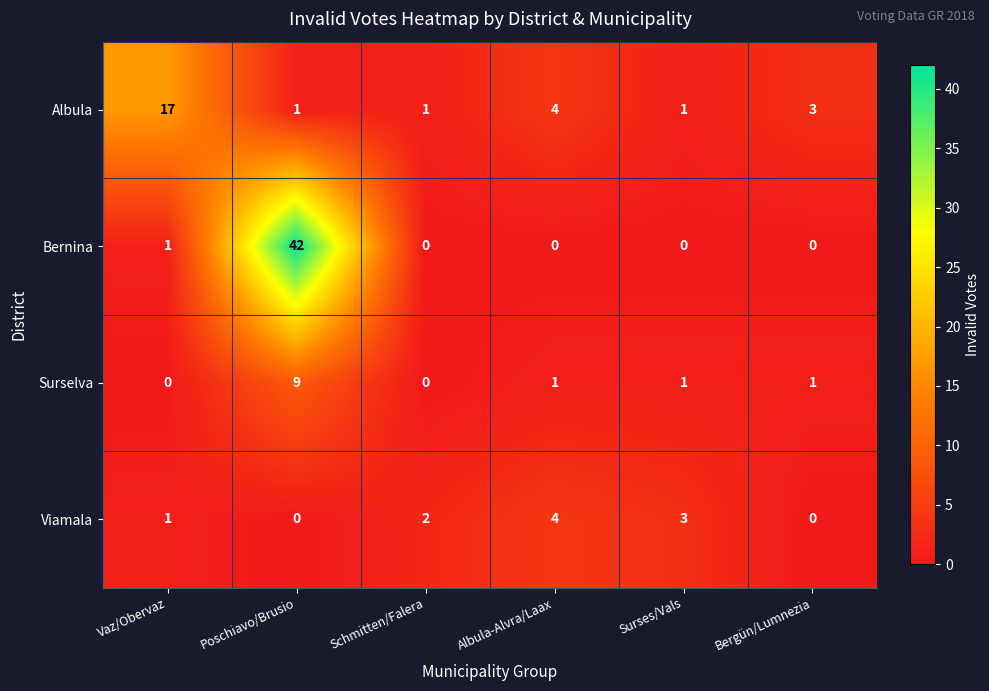

Reading right to left, transcribe all the data shown in this chart.

Albula: Bergün/Lumnezia=3	Surses/Vals=1	Albula-Alvra/Laax=4	Schmitten/Falera=1	Poschiavo/Brusio=1	Vaz/Obervaz=17
Bernina: Bergün/Lumnezia=0	Surses/Vals=0	Albula-Alvra/Laax=0	Schmitten/Falera=0	Poschiavo/Brusio=42	Vaz/Obervaz=1
Surselva: Bergün/Lumnezia=1	Surses/Vals=1	Albula-Alvra/Laax=1	Schmitten/Falera=0	Poschiavo/Brusio=9	Vaz/Obervaz=0
Viamala: Bergün/Lumnezia=0	Surses/Vals=3	Albula-Alvra/Laax=4	Schmitten/Falera=2	Poschiavo/Brusio=0	Vaz/Obervaz=1